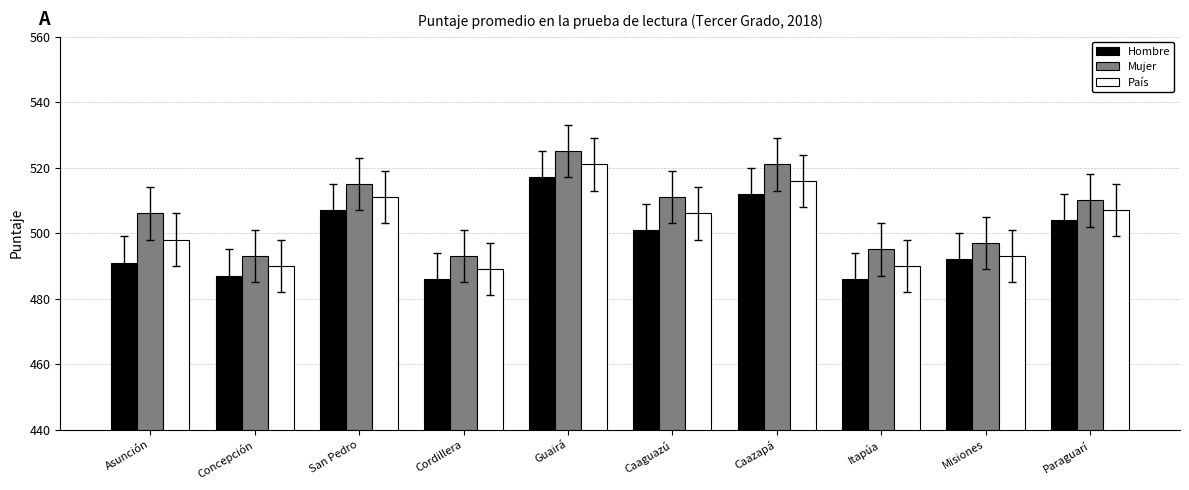

What is the label of the 7th bar from the right?

Cordillera